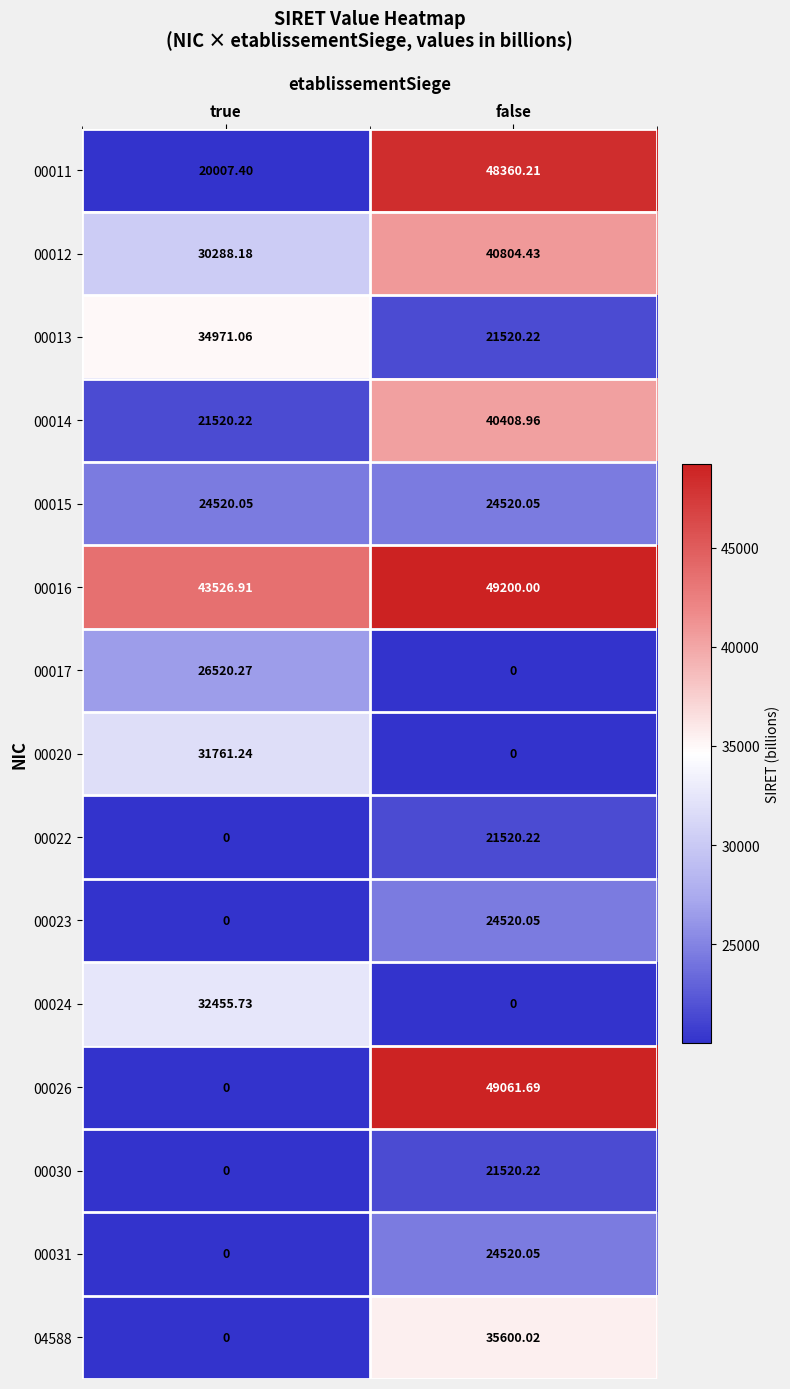

What is the total value across all series at false?

401556.1